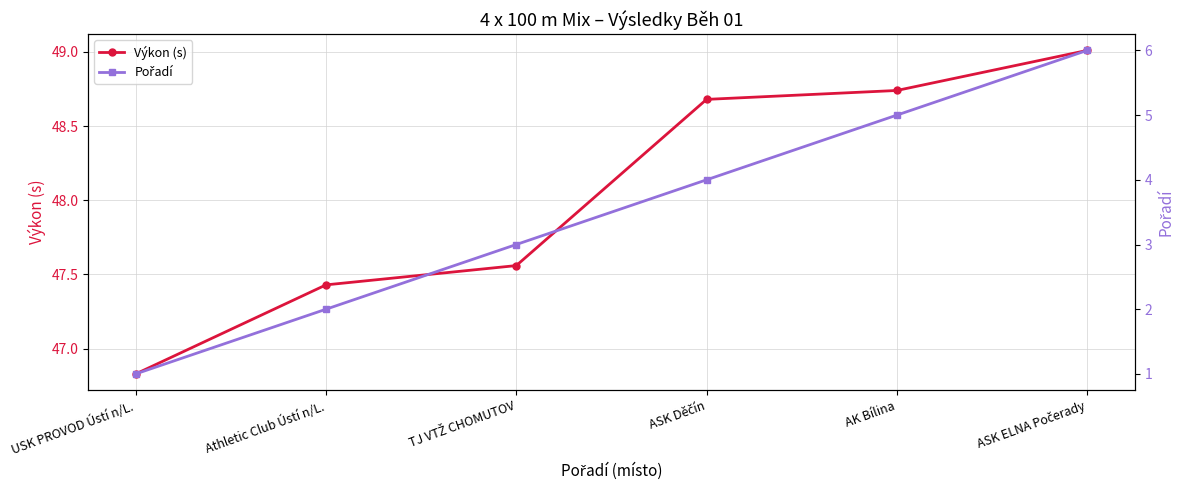

True or false: Výkon (s) has a value of 31.9 at USK PROVOD Ústí n/L..

False